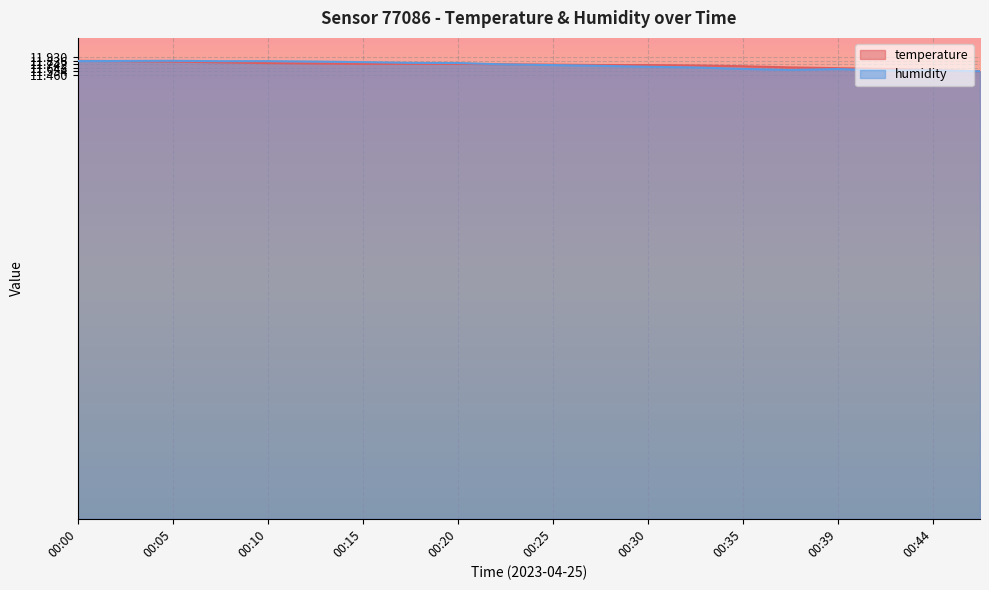

Which series ends up on top after the final intersection of temperature and humidity?

temperature